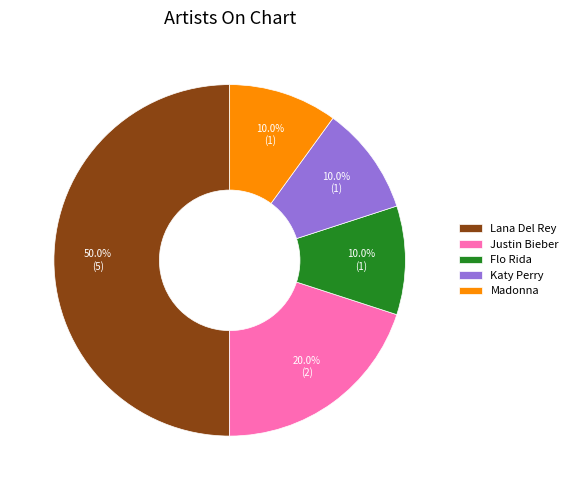

How much of the chart is everything except Flo Rida?

90.0%